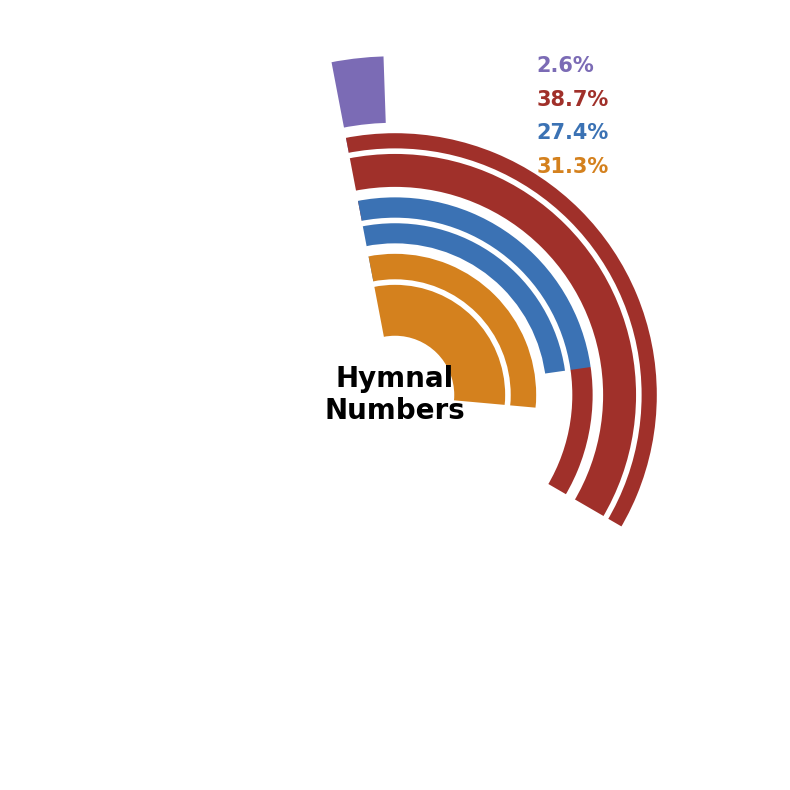

Rank the categories by value from highest to lowest.

Gospel Acclamation (RitualSong), Gospel Acclamation (Worship), Gospel Acclamation (Oramos), Festival Alleluia